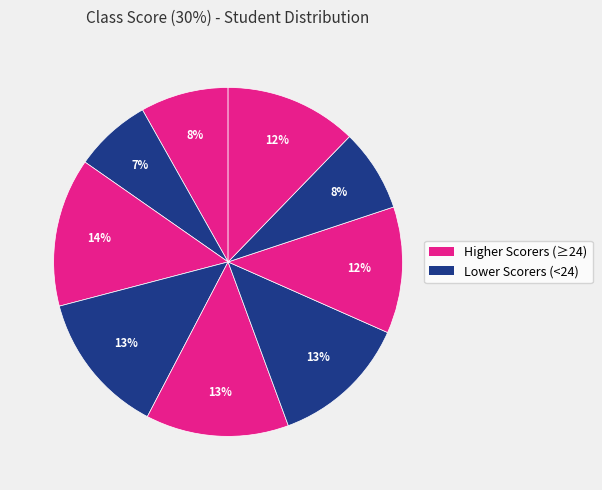

How many segments does this pie chart have?

9